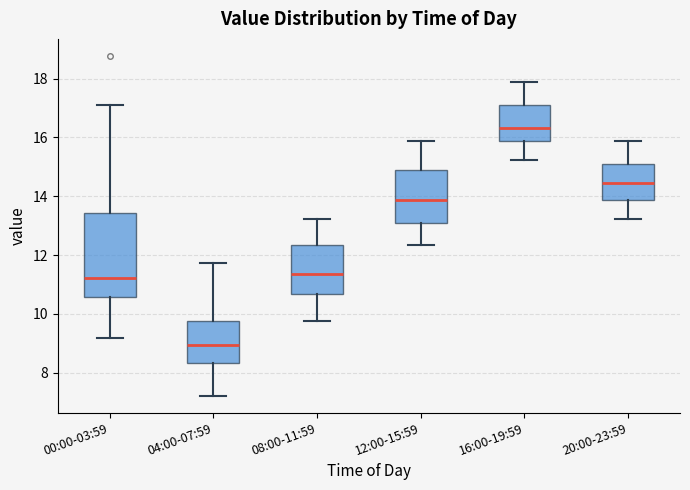

Reading left to right, transcribe this box plot: for each box, give where its median line is, the range the box spans, and where its two whiskers end, as read against the y-axis. The values are not printed on the chart, so give them approximately, as read against the axis.

00:00-03:59: median 11.2, box 10.6 to 13.4, whiskers 9.2 to 17.2
04:00-07:59: median 9.0, box 8.4 to 9.8, whiskers 7.2 to 11.8
08:00-11:59: median 11.4, box 10.6 to 12.4, whiskers 9.8 to 13.2
12:00-15:59: median 13.8, box 13.2 to 14.8, whiskers 12.4 to 15.8
16:00-19:59: median 16.4, box 15.8 to 17.2, whiskers 15.2 to 17.8
20:00-23:59: median 14.4, box 13.8 to 15.2, whiskers 13.2 to 15.8